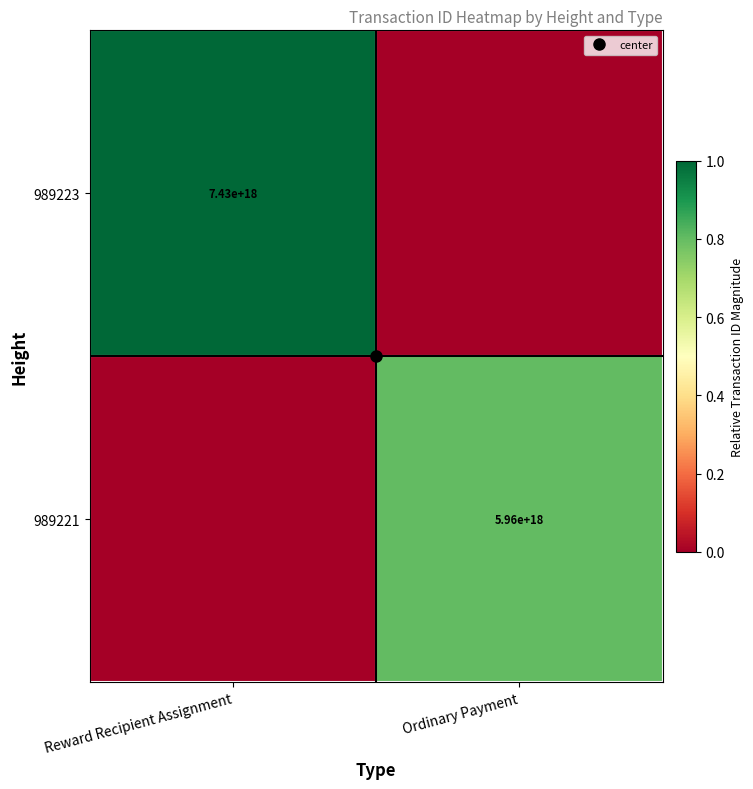

How many distinct data groups are displayed?

2